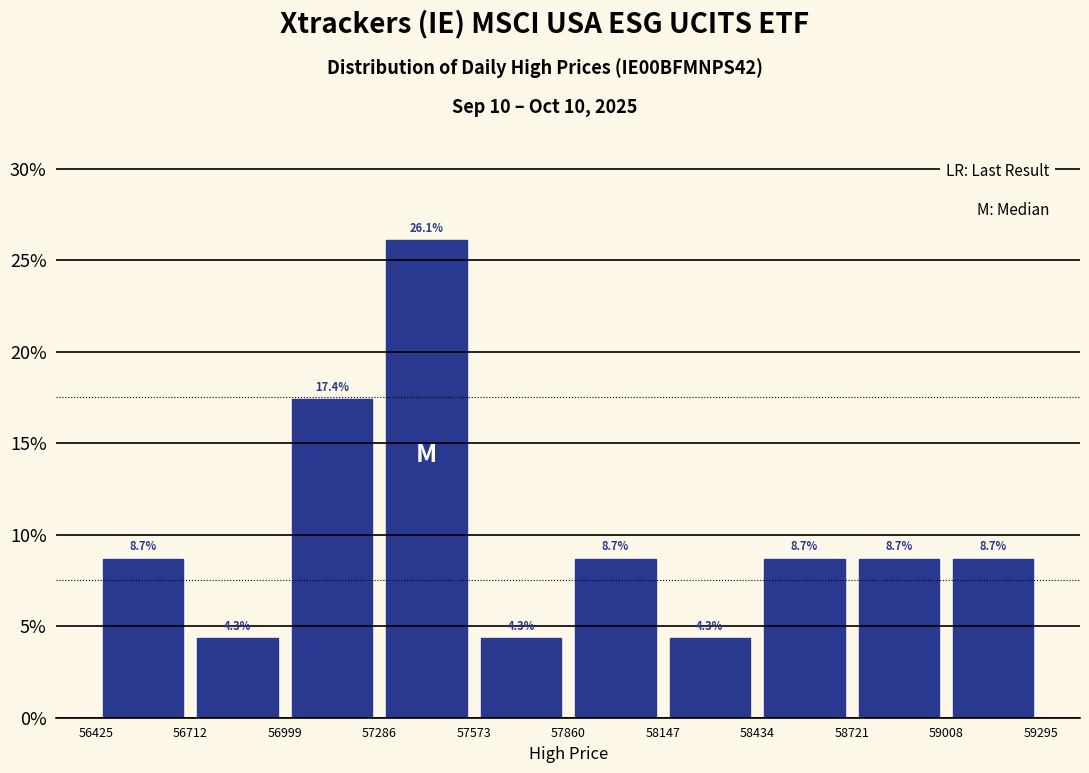

Over which range of the x-axis is the bar tallest?

57286 to 57573